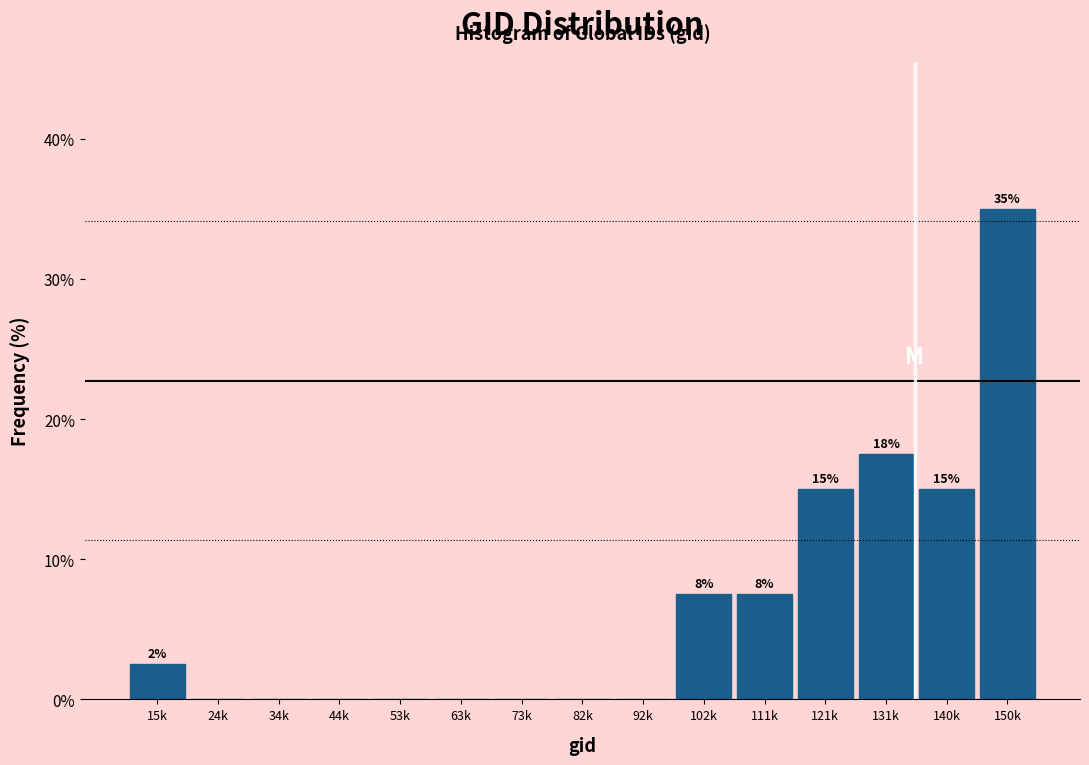

Reading left to right, transcribe all the data shown in this chart.

15k=2.5	24k=0.0	34k=0.0	44k=0.0	53k=0.0	63k=0.0	73k=0.0	82k=0.0	92k=0.0	102k=7.5	111k=7.5	121k=15.0	131k=17.5	140k=15.0	150k=35.0